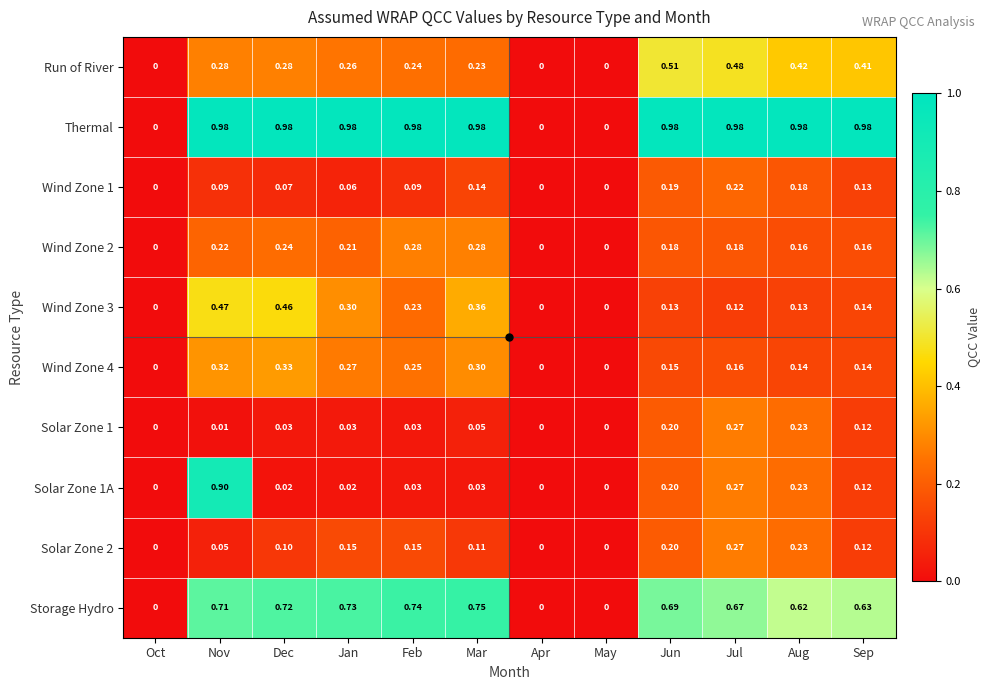

Which series has the largest total across all categories?

Thermal